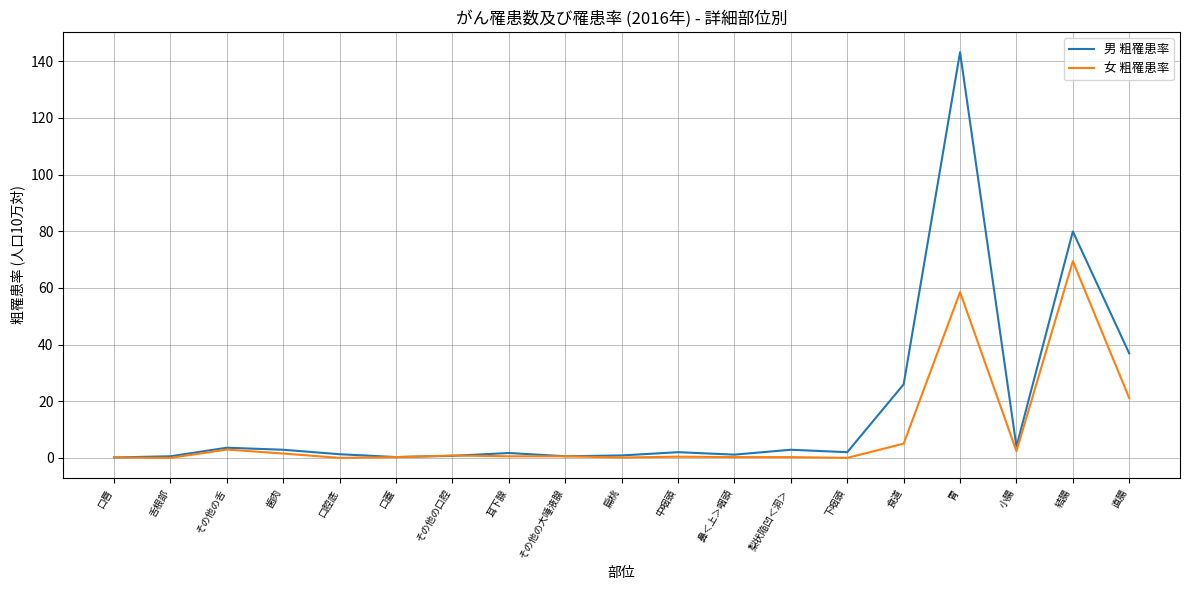

Which category has the highest value in the 女 粗罹患率 series?

結腸